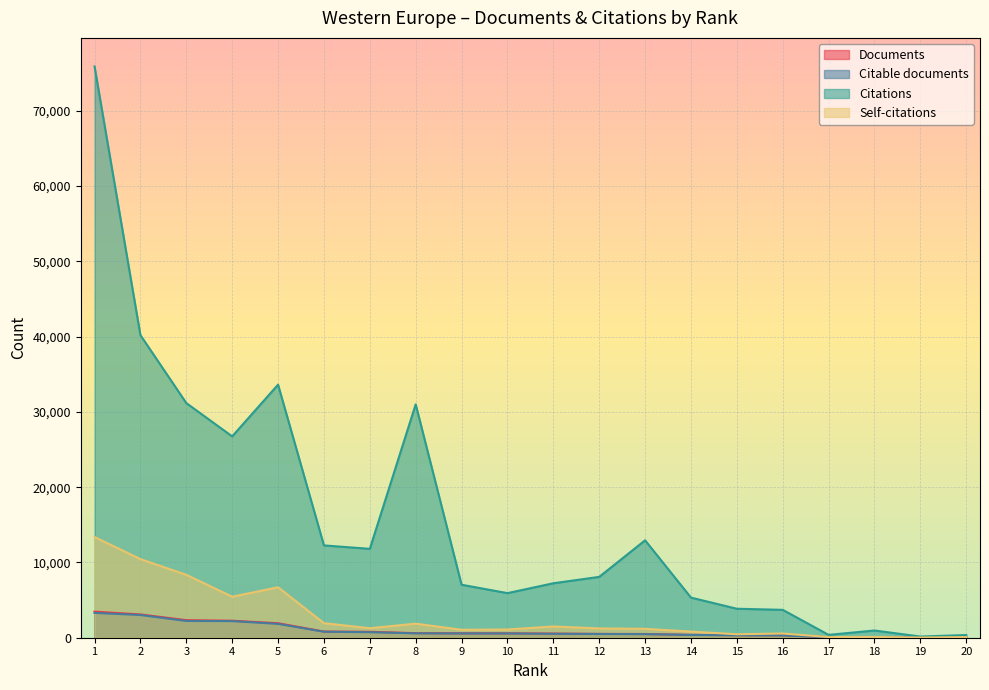

Does the chart display data point markers on the line(s)?

No